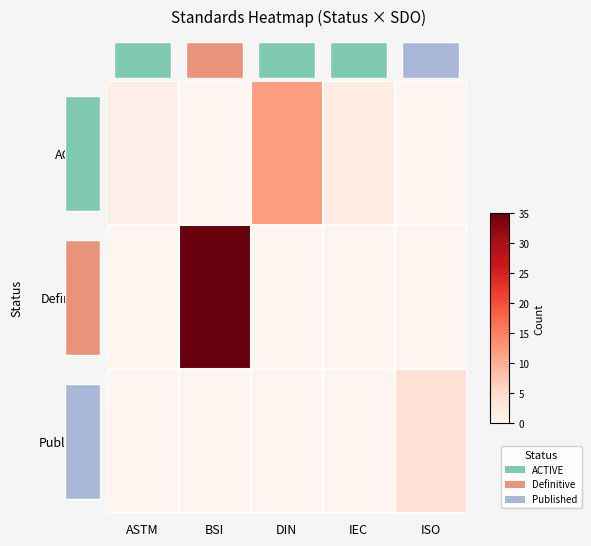

What is the difference between the second highest and second lowest values in the ACTIVE series?

2